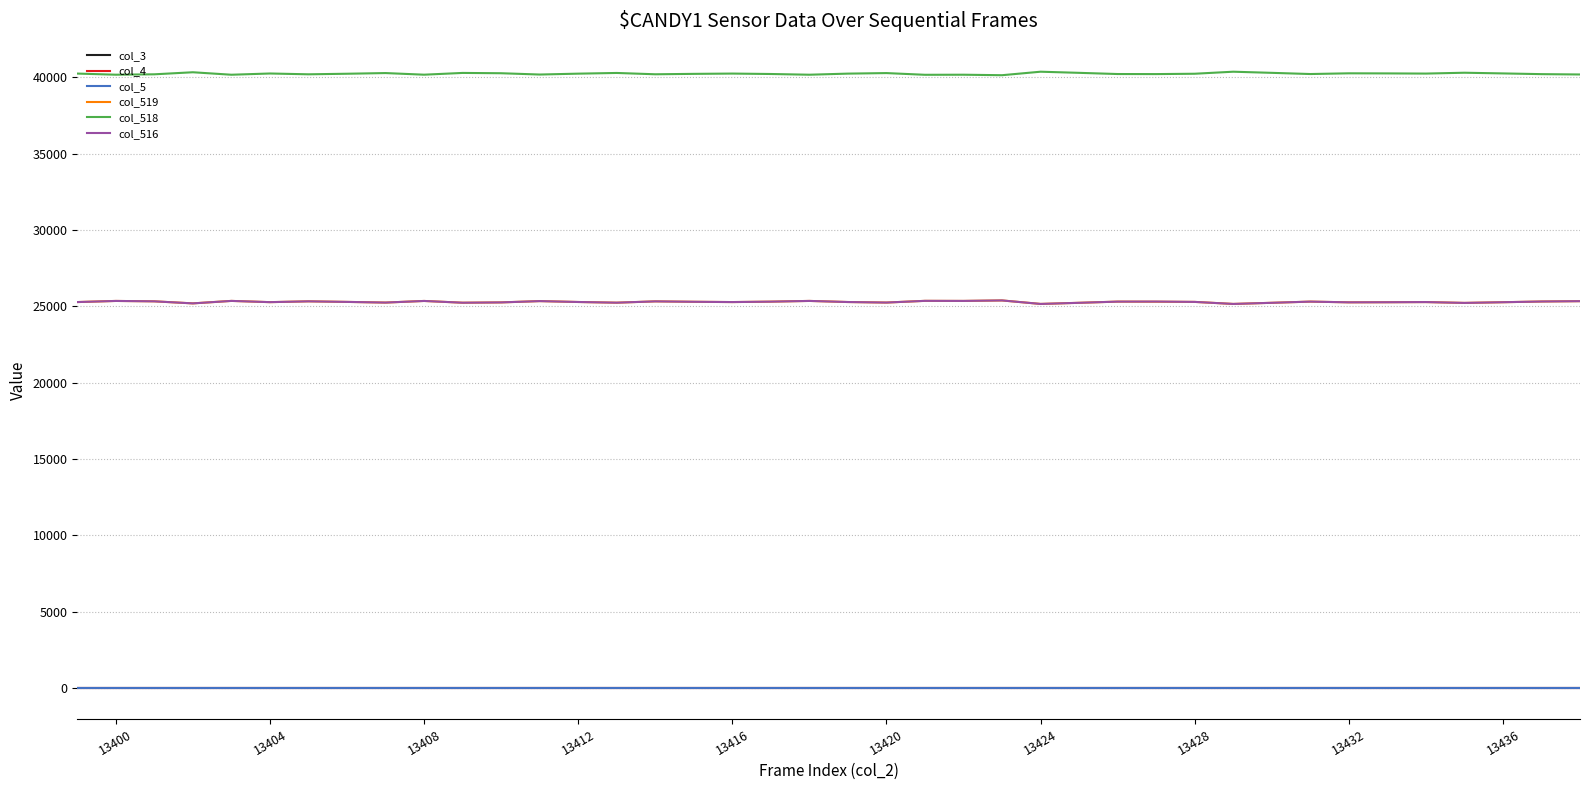

Rank the series by their maximum value, from highest to lowest.

col_518, col_519, col_516, col_3, col_4, col_5